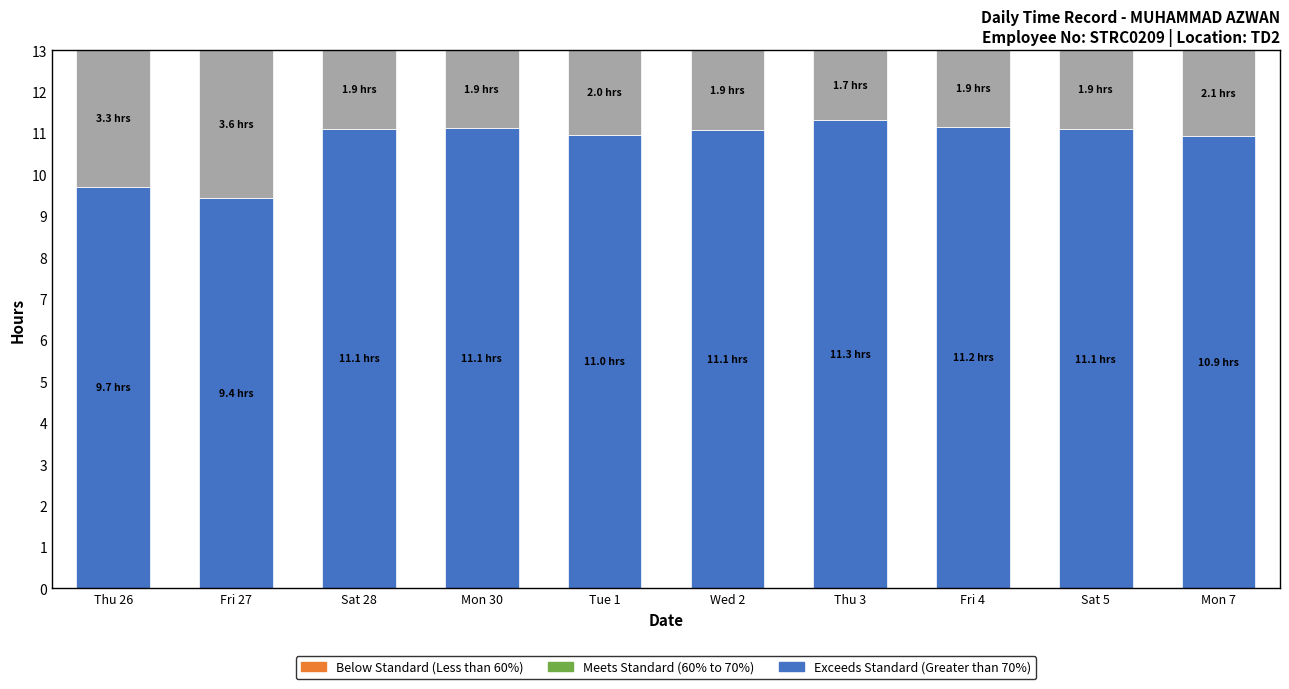

What is the total value across all series at Sat 28?

13.0